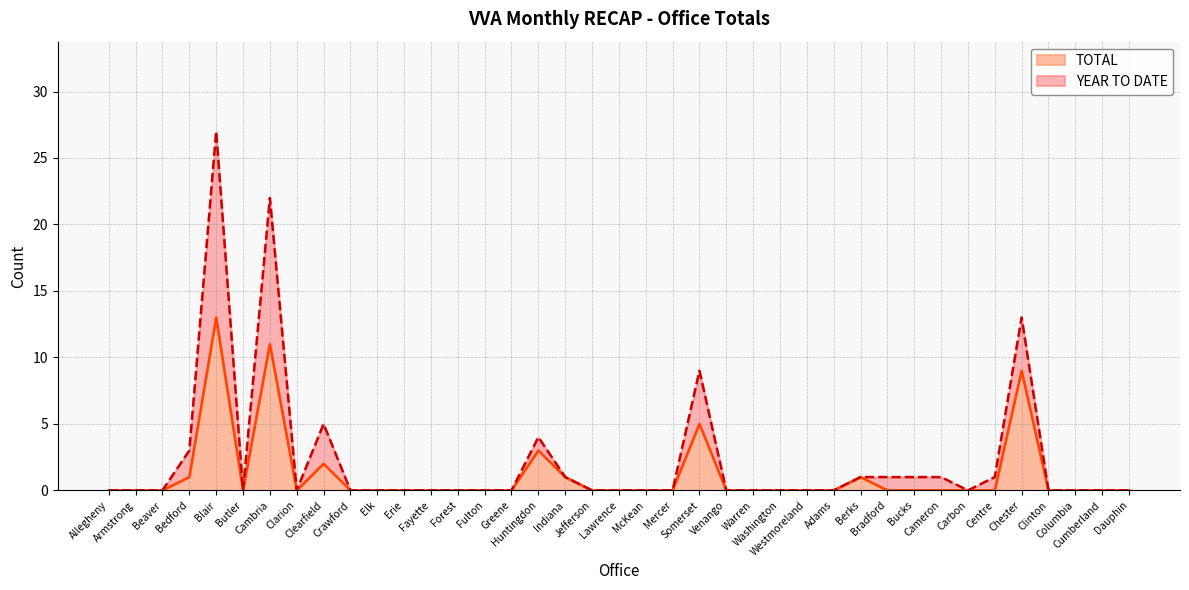

What are all the series names shown in the legend?

TOTAL, YEAR TO DATE